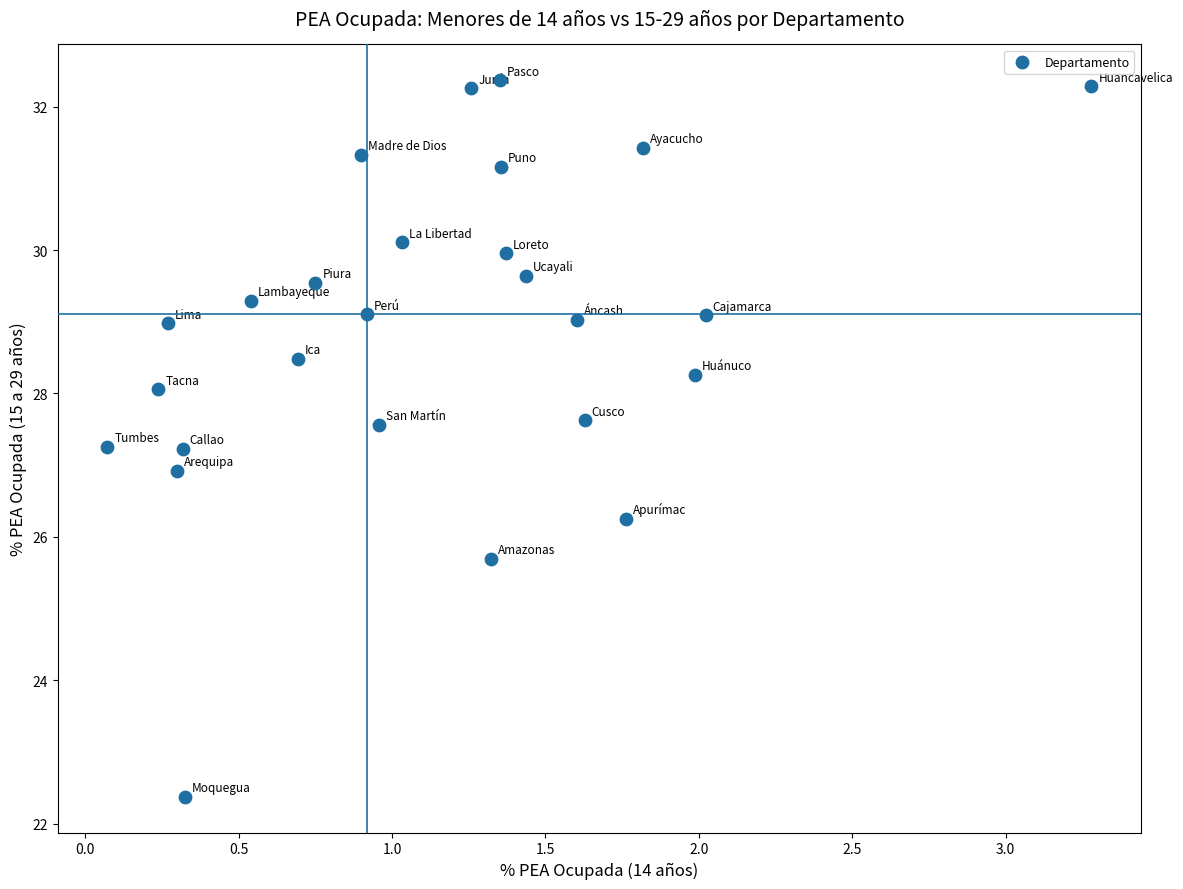

What is the range of Y values (max minus min)?

10.0